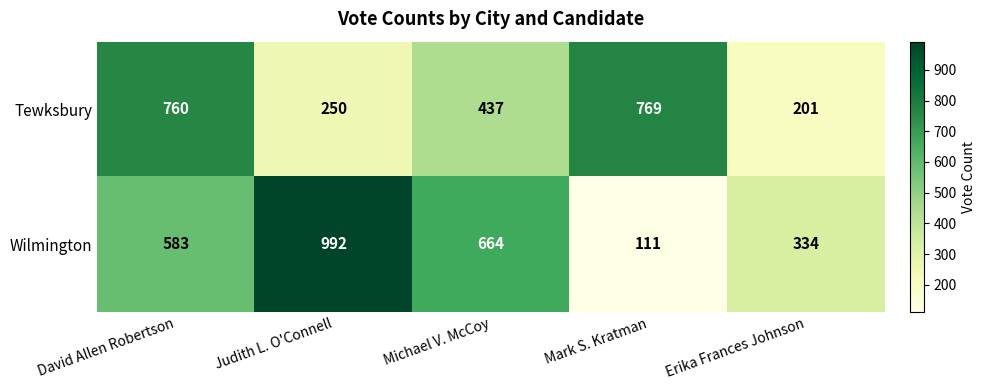

At how many categories does at least one series exceed 207?

5